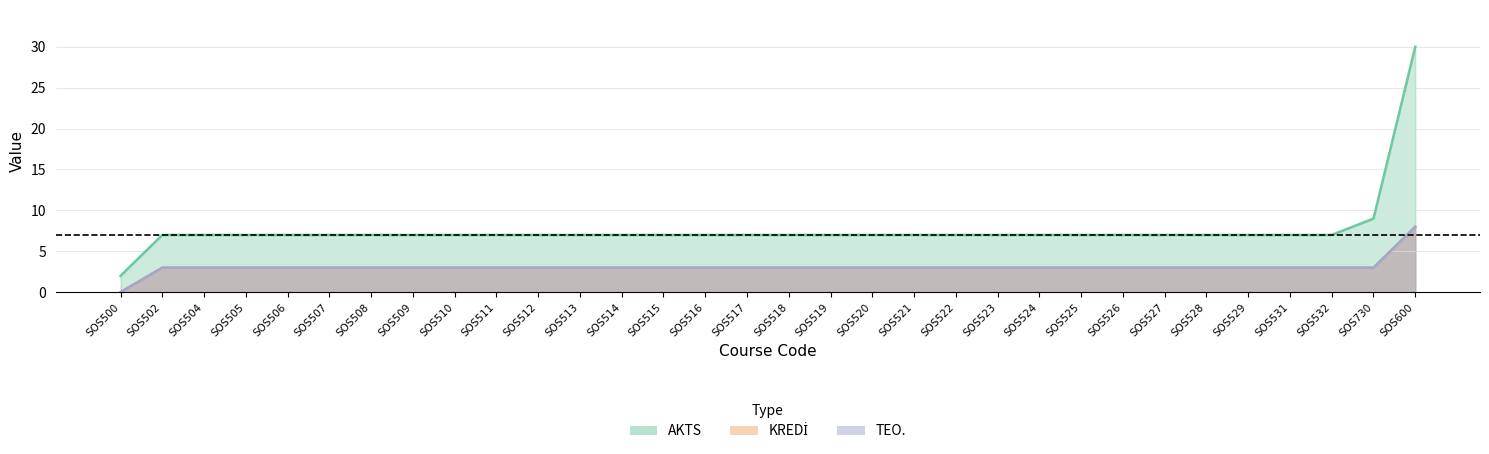

True or false: AKTS and TEO. cross at least once.

False